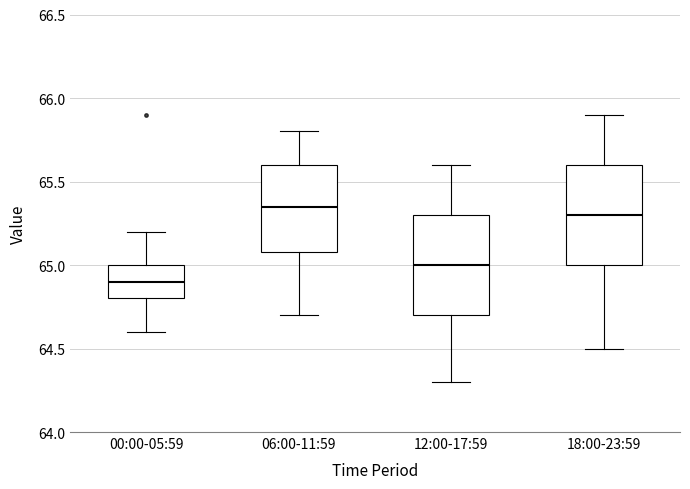

Where does the upper whisker of the box for 18:00-23:59 end on the y-axis? The values are not printed on the chart, so give them approximately, as read against the axis.

65.90